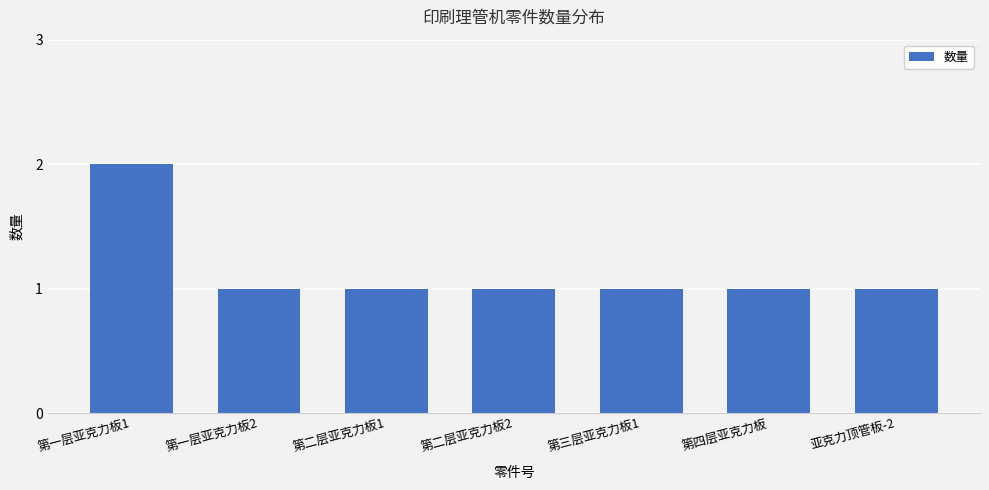

What is the sum of all values?

8